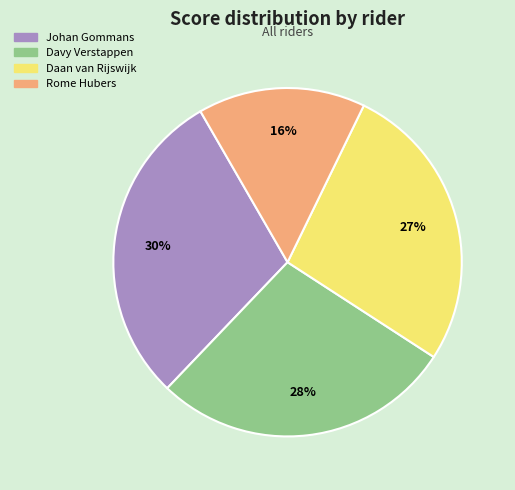

Which category has the smallest portion of the pie?

Rome Hubers